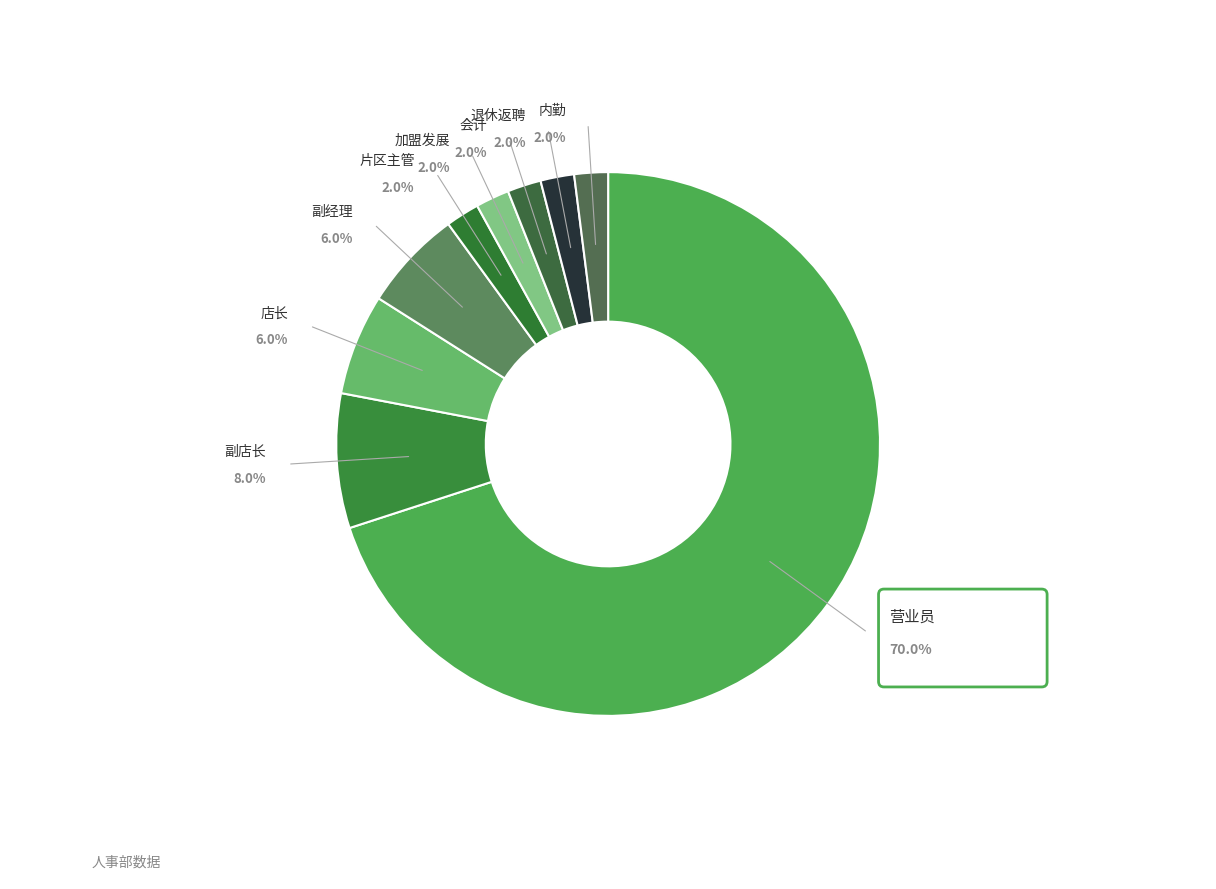

Which slice is the smallest?

片区主管